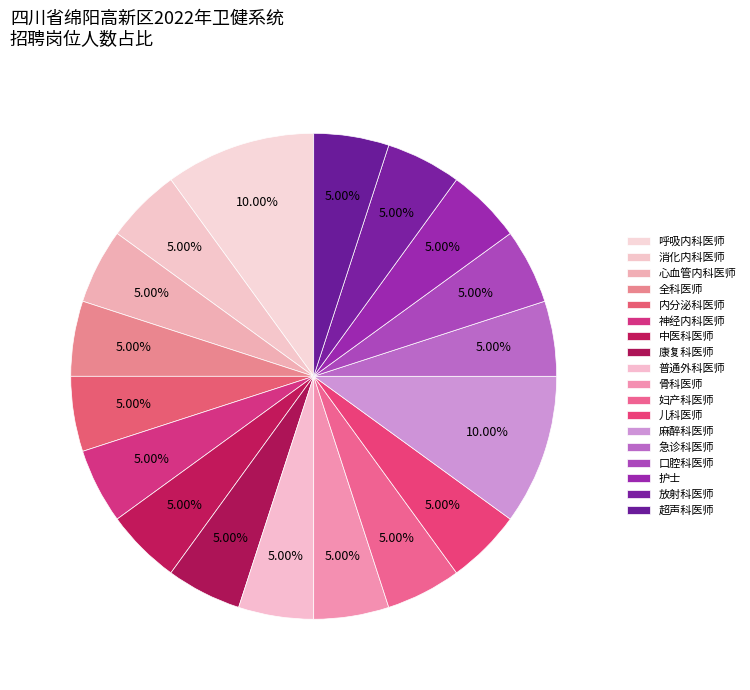

To the nearest percent, what is the combined percentage of 中医科医师 and 康复科医师?

10%